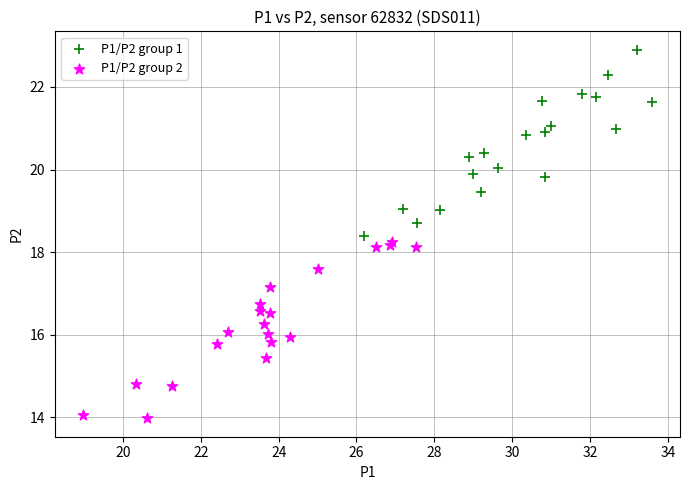

Which series reaches the maximum Y coordinate?

P1/P2 group 1